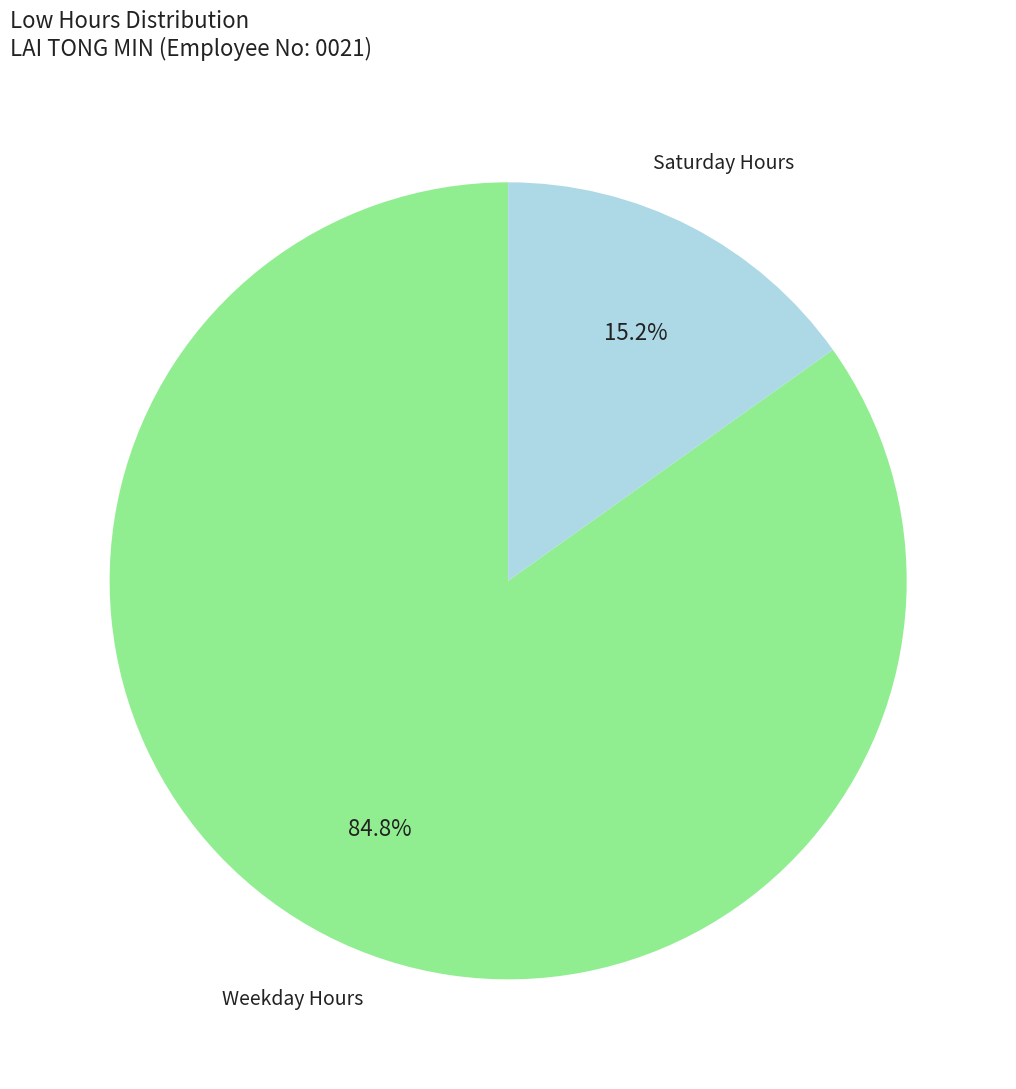

Do Saturday Hours and Weekday Hours together represent more than half of the pie?

Yes